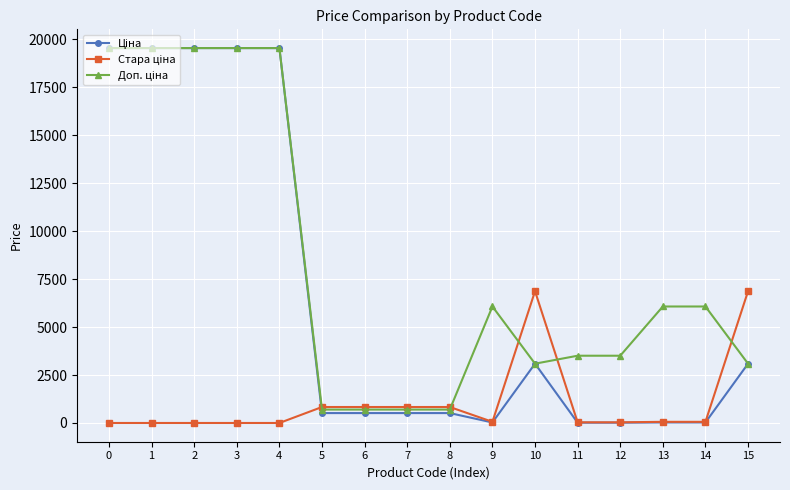

Does the chart have visible grid lines?

Yes